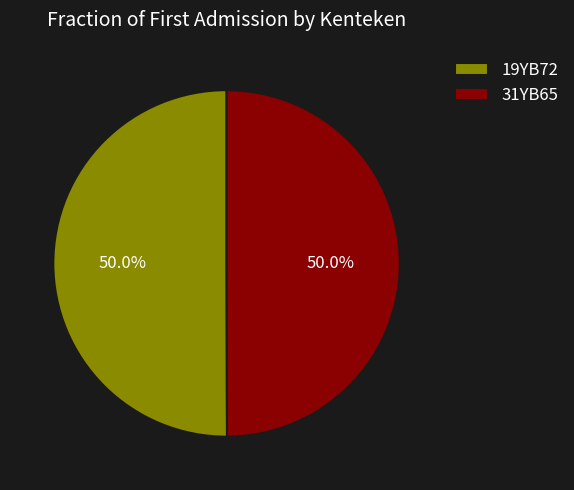

Approximately how many times larger is the value at 19YB72 compared to 31YB65?

1.0